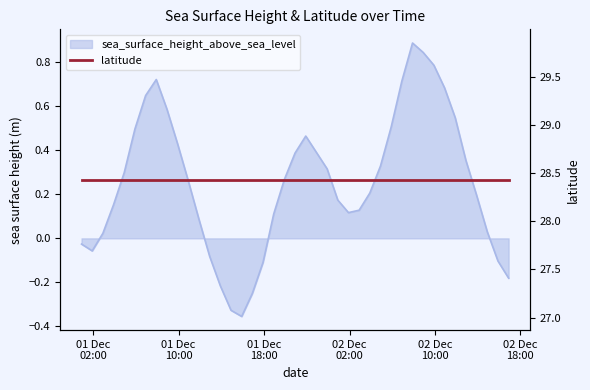

How many negative values are there?

10